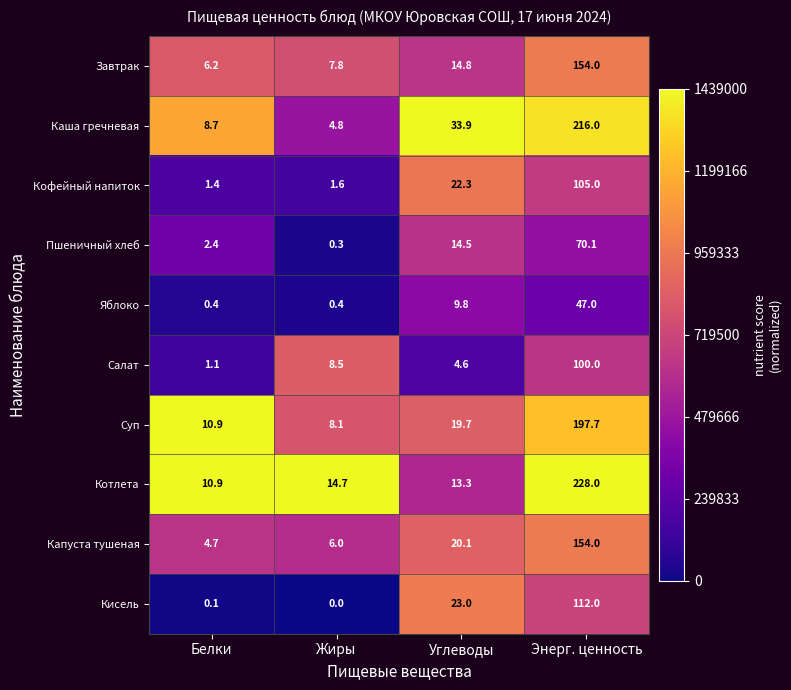

List the labels in order of Каша гречневая value, smallest first.

Жиры, Белки, Углеводы, Энерг. ценность